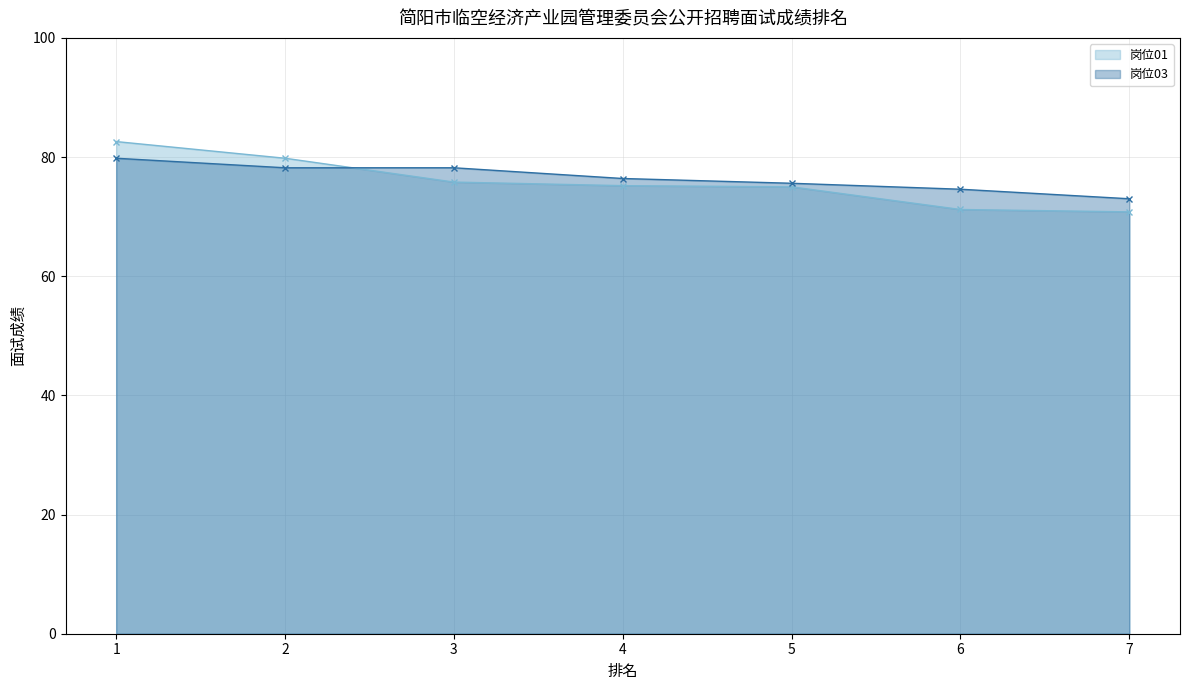

Reading left to right, transcribe all the data shown in this chart.

岗位01: 1=82.6	2=79.8	3=75.8	4=75.2	5=75.0	6=71.2	7=70.8
岗位03: 1=79.8	2=78.2	3=78.2	4=76.4	5=75.6	6=74.6	7=73.0